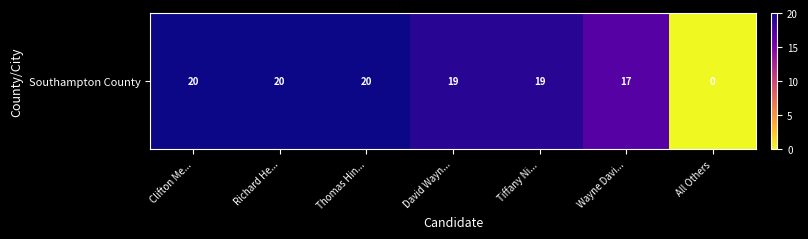

How many values are below 19?

2